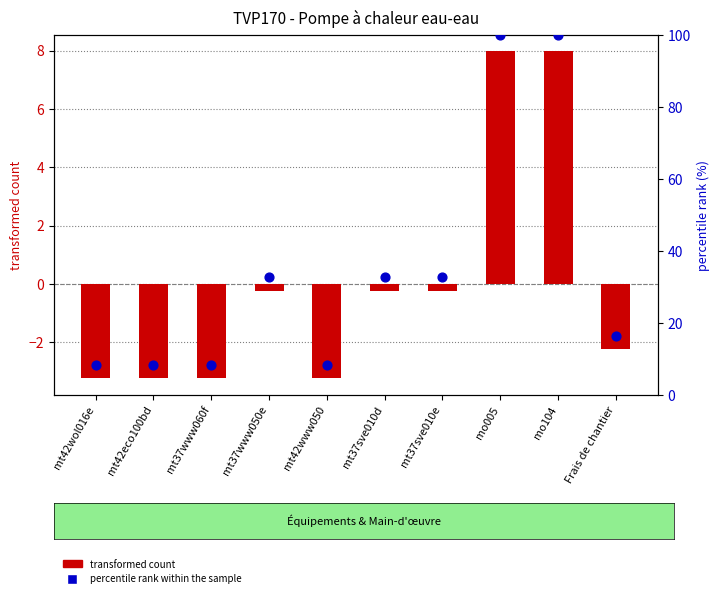

Which series reaches the minimum Y coordinate?

transformed count